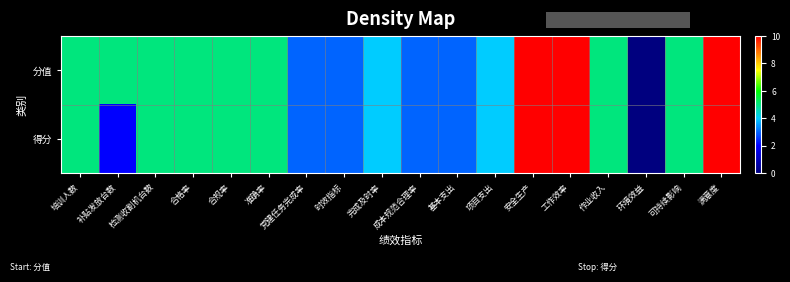

Reading left to right, list all the values displayed in this chart.

分值: 培训人数=5	补贴发放台数=5	检测收割机台数=5	合格率=5	合规率=5	准确率=5	党建任务完成率=3	时效指标=3	完成及时率=4	成本规范合理率=3	基本支出=3	项目支出=4	安全生产=10	工作效率=10	作业收入=5	环境效益=0	可持续影响=5	满意度=10
得分: 培训人数=5	补贴发放台数=2	检测收割机台数=5	合格率=5	合规率=5	准确率=5	党建任务完成率=3	时效指标=3	完成及时率=4	成本规范合理率=3	基本支出=3	项目支出=4	安全生产=10	工作效率=10	作业收入=5	环境效益=0	可持续影响=5	满意度=10